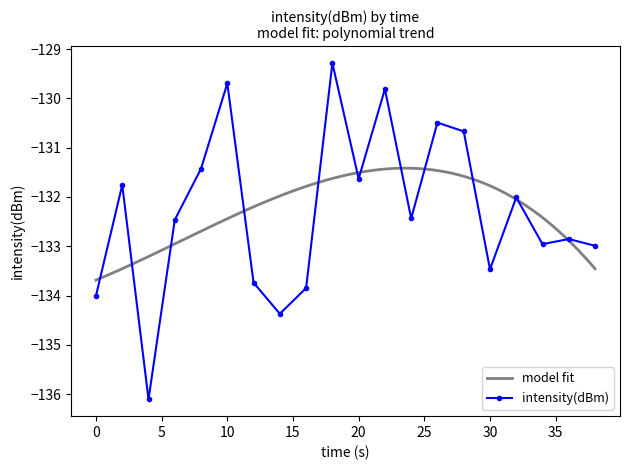

Reading left to right, what are all the values shown in this chart?

-134.0	-131.8	-136.1	-132.5	-131.4	-129.7	-133.7	-134.4	-133.8	-129.3	-131.6	-129.8	-132.4	-130.5	-130.7	-133.5	-132.0	-133.0	-132.9	-133.0